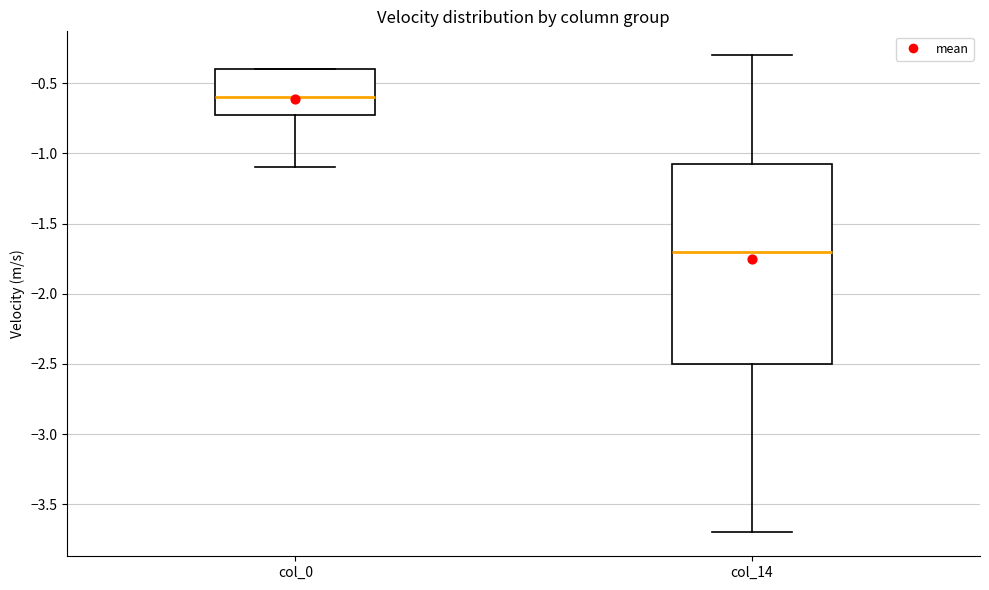

Which box's median line is the lowest?

col_14